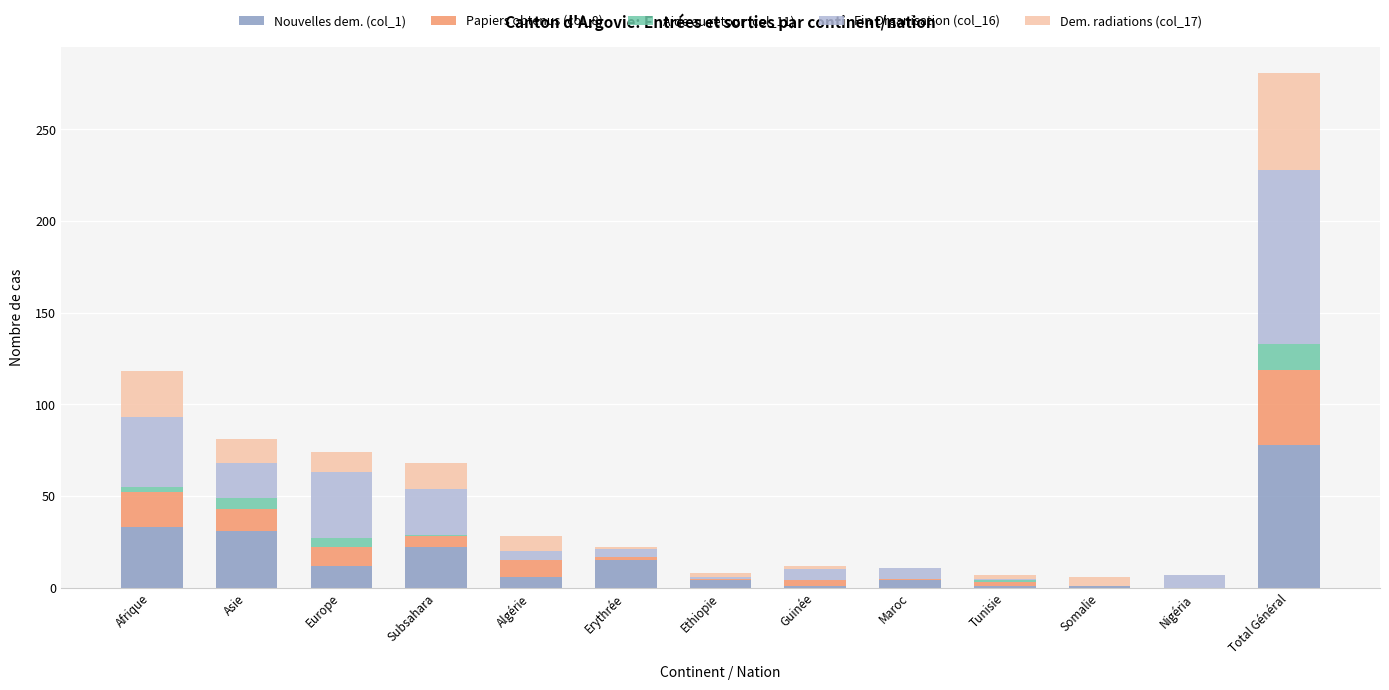

The value of Nouvelles dem. (col_1) at Total Général is 78. True or false?

True